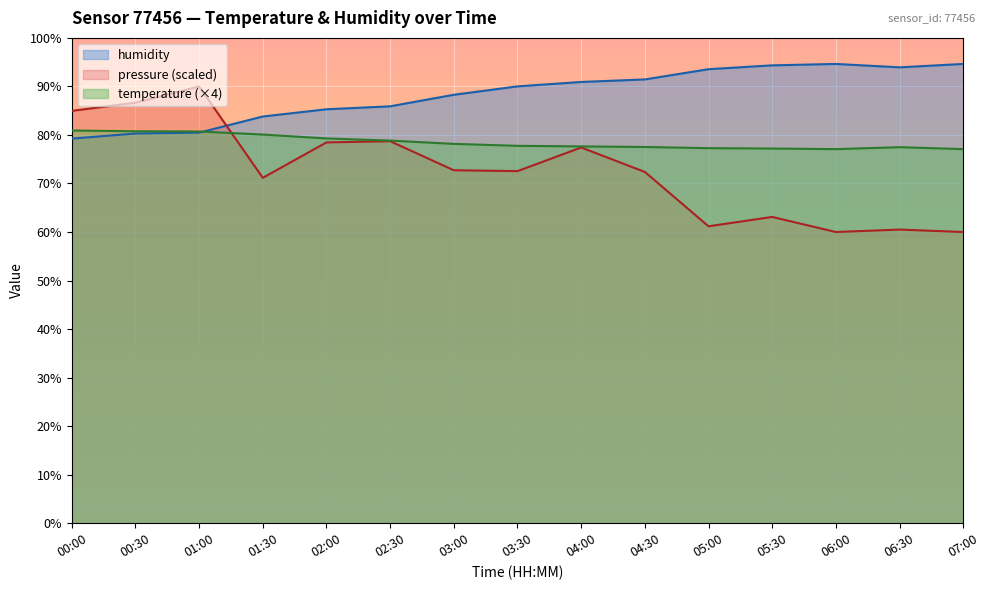

What position from the right is 01:30?

12